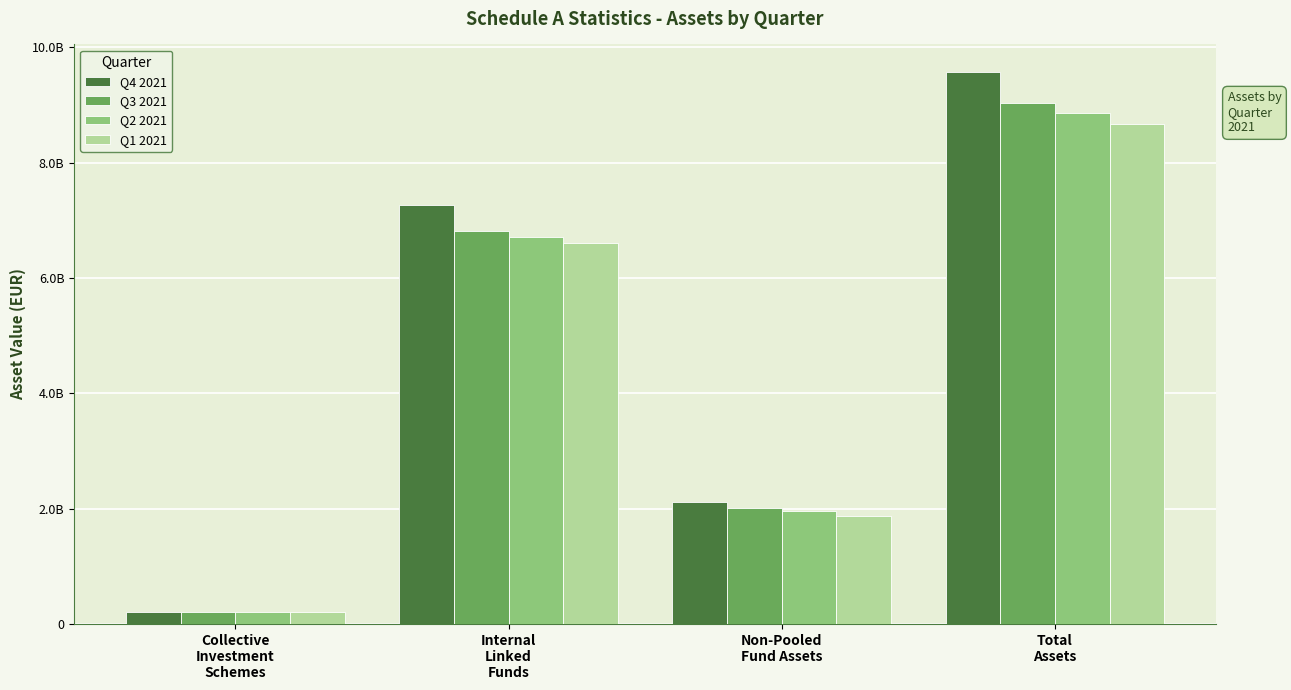

Where is Q3 2021 nearest to the value 4614307069?

Internal
Linked
Funds